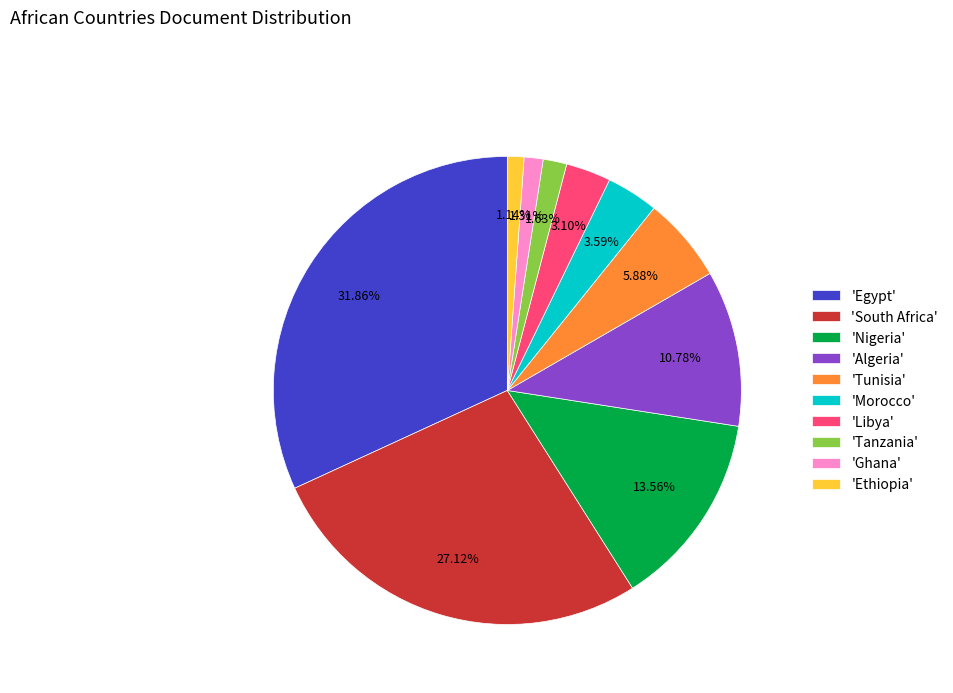

Combined, do 'Ghana' and 'Egypt' account for over 50%?

No